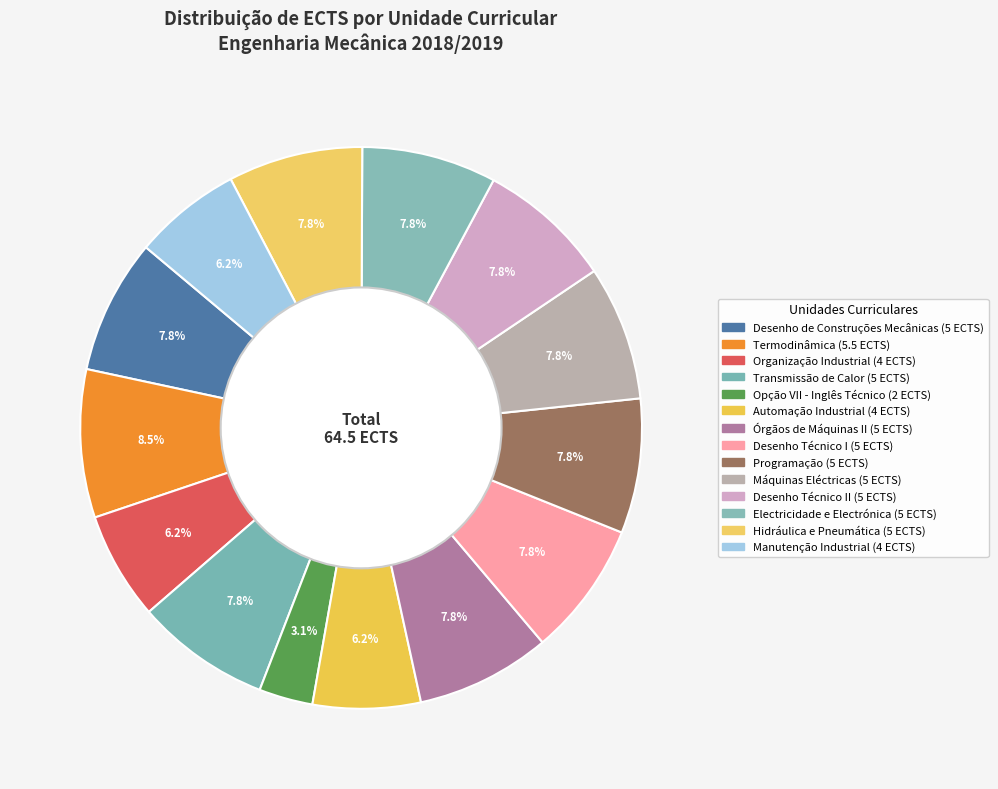

To the nearest percent, what is the difference between the largest and smallest slice percentages?

5%